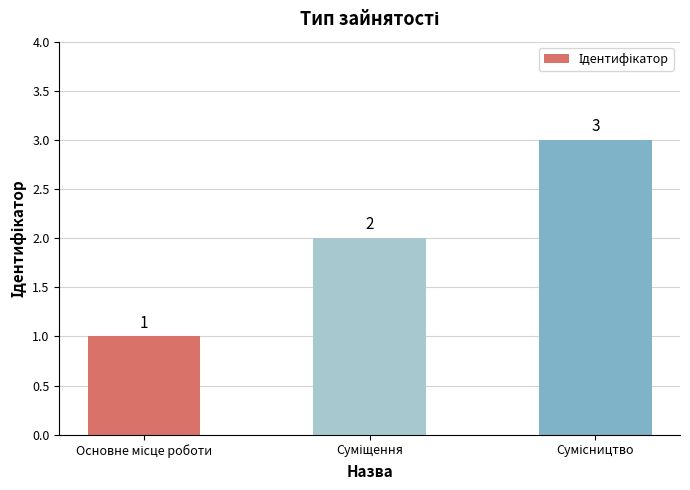

What is the sum of all values?

6